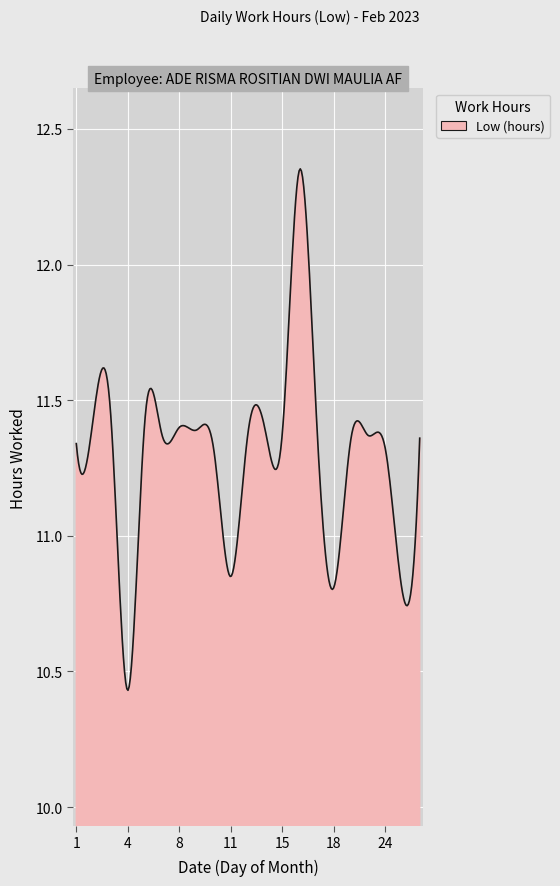

What is the difference between the maximum and minimum values?

1.9